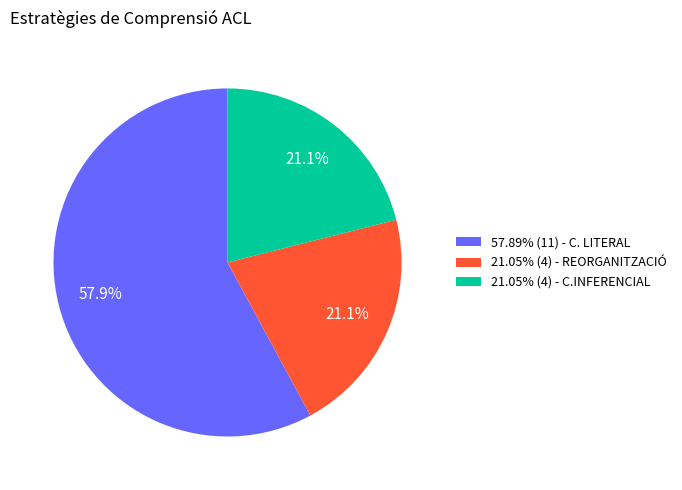

Does any single category account for the majority?

Yes